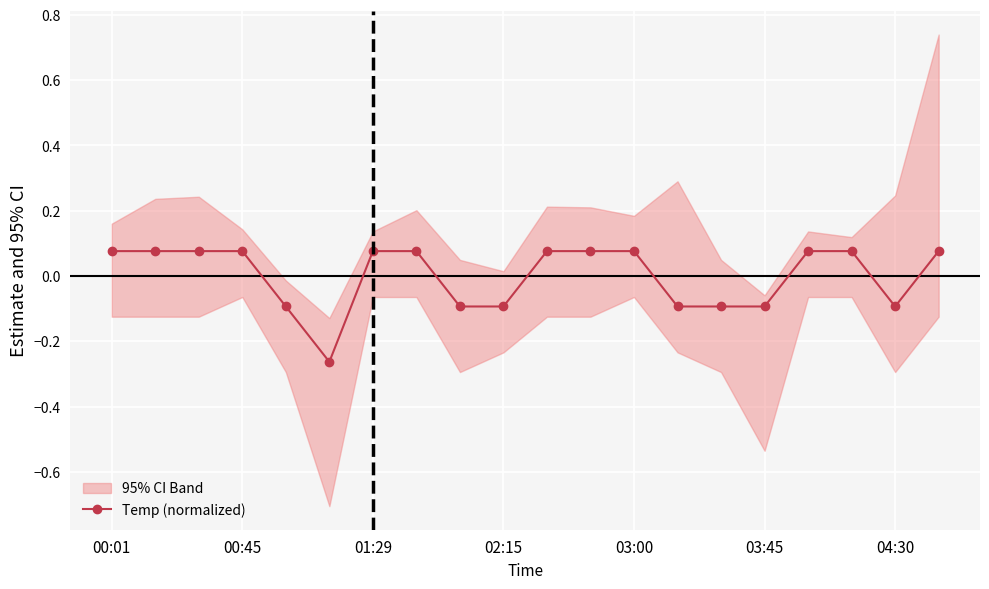

What is the minimum value shown in the chart?

-0.3